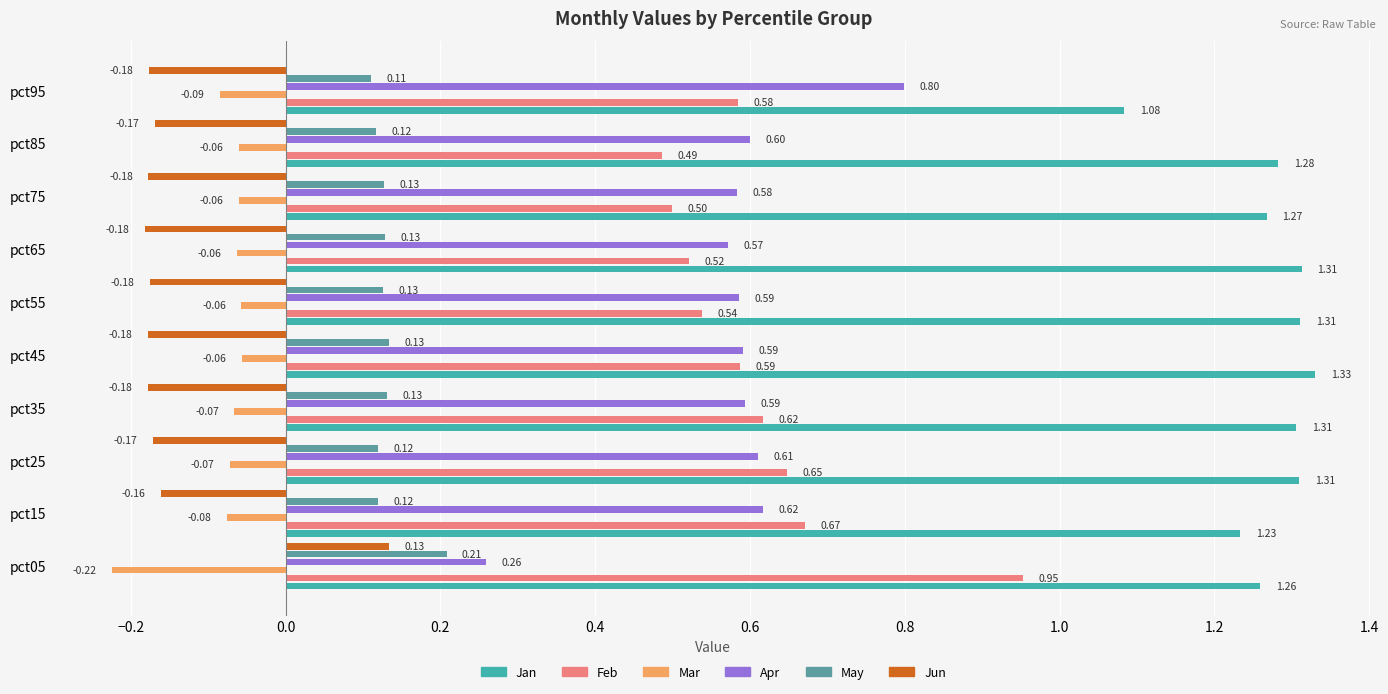

What is the spread (max minus min) of values at pct05?

1.5